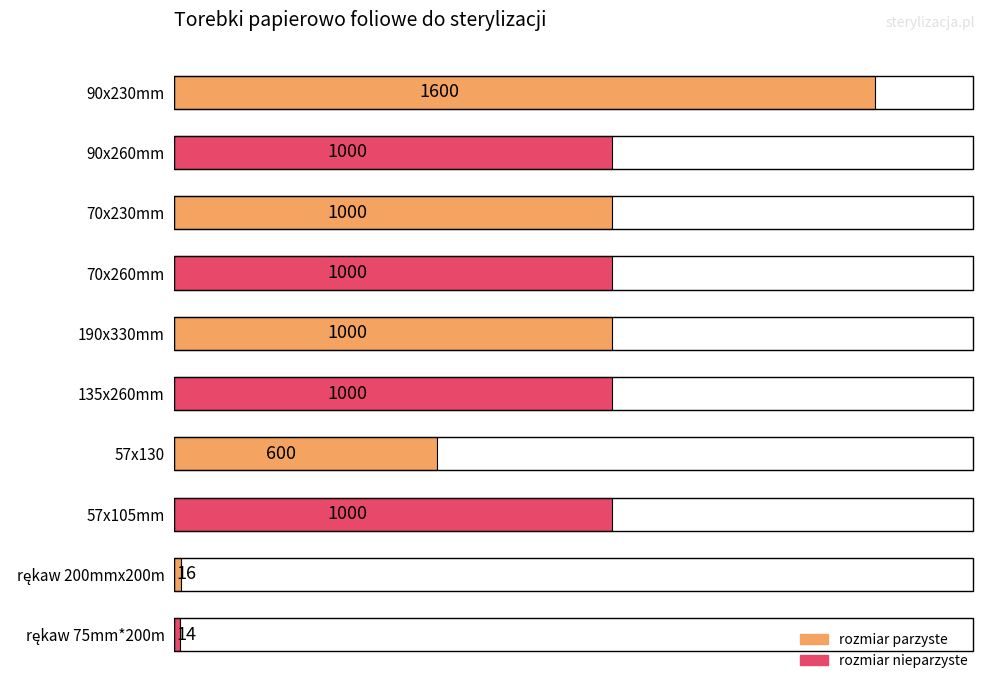

What position from the bottom is 135x260mm?

5